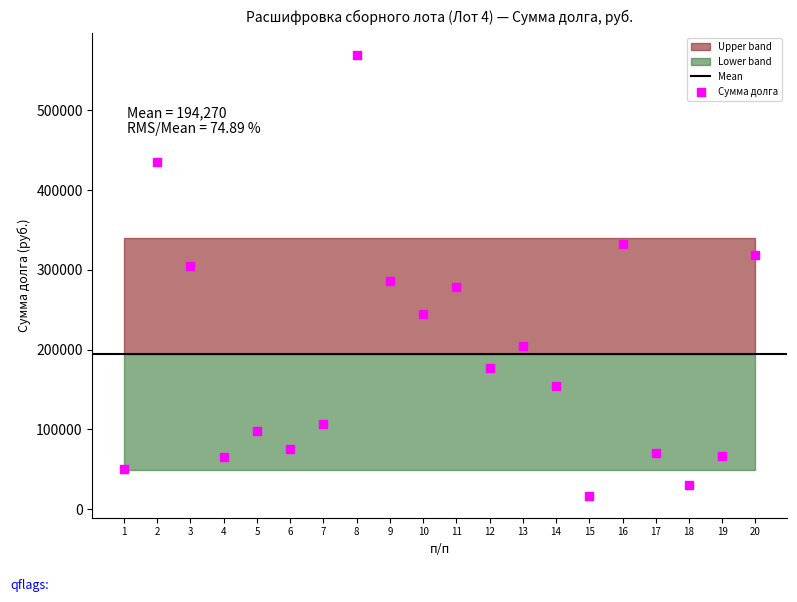

How many data points are displayed?

20